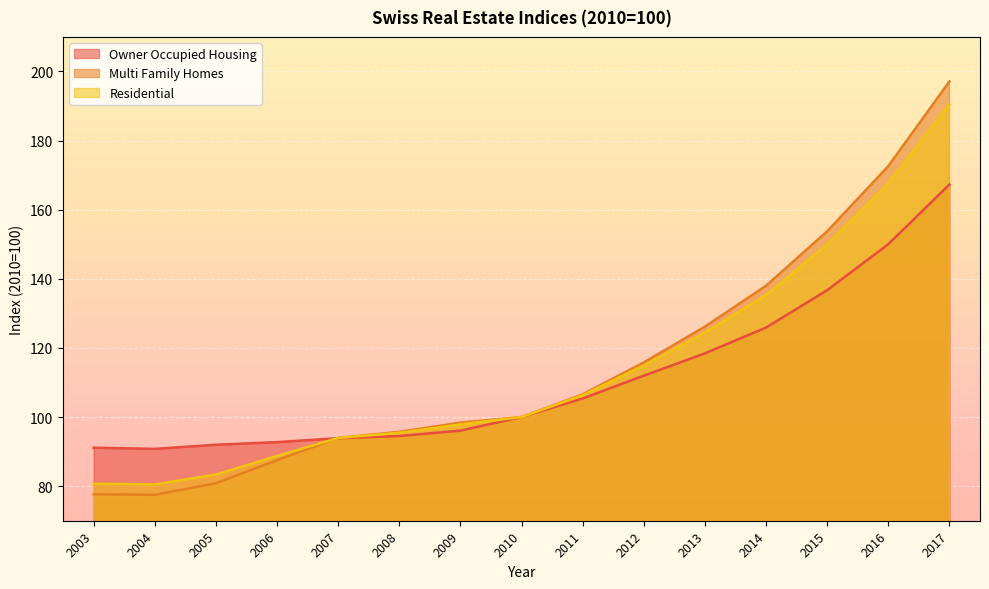

How many data points in Owner Occupied Housing are above 100?

7